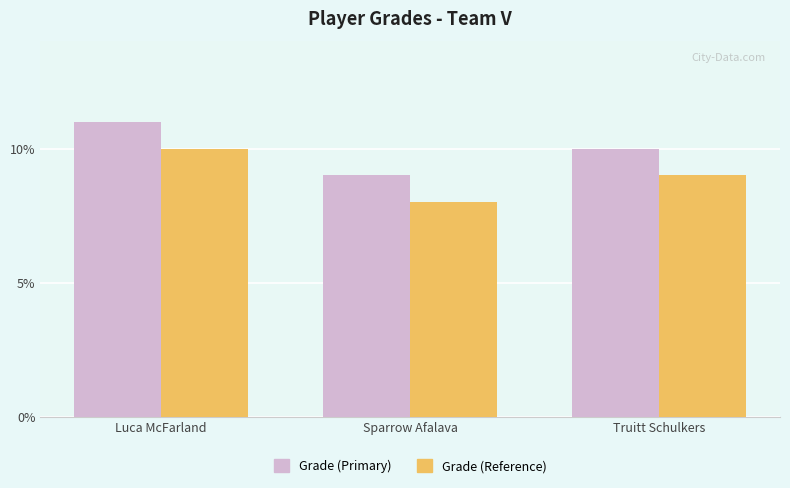

What is the sum of all Grade (Primary) values?

30